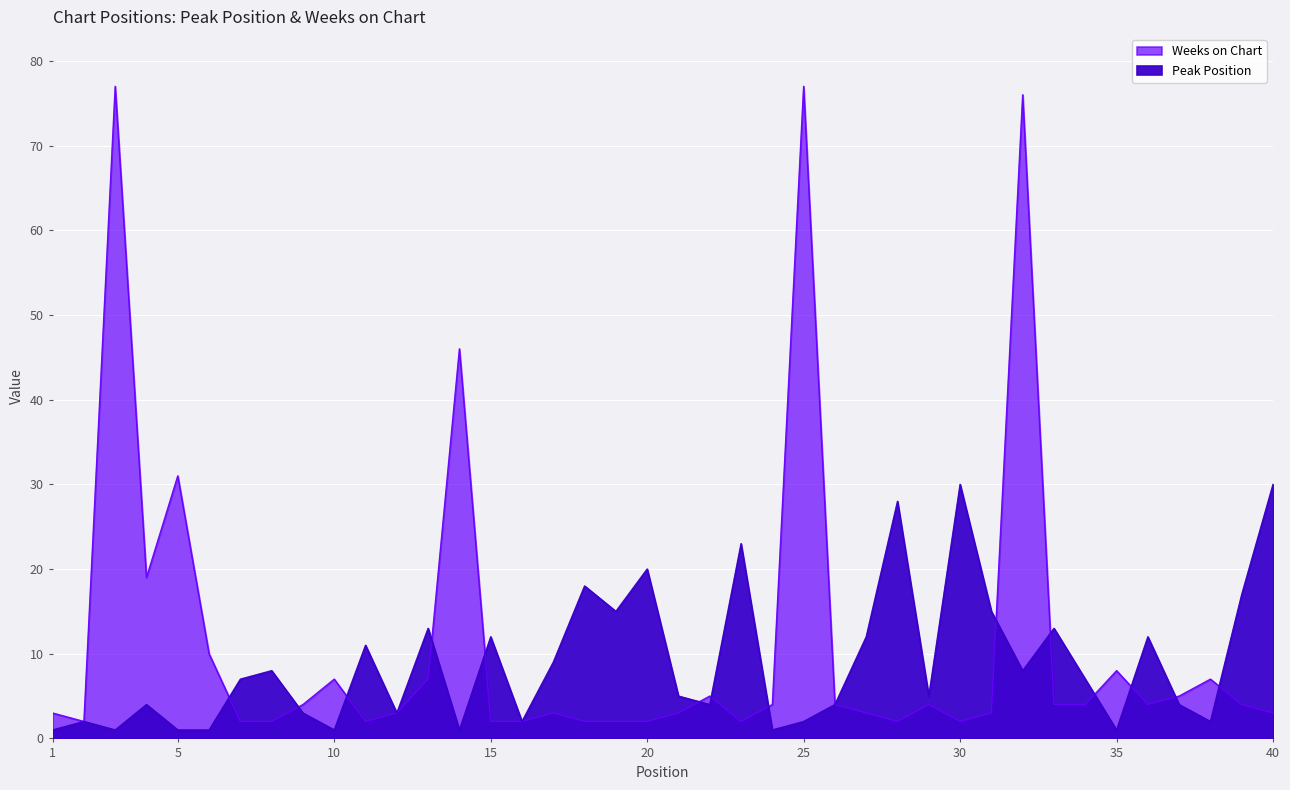

At how many categories does at least one series exceed 8?

23